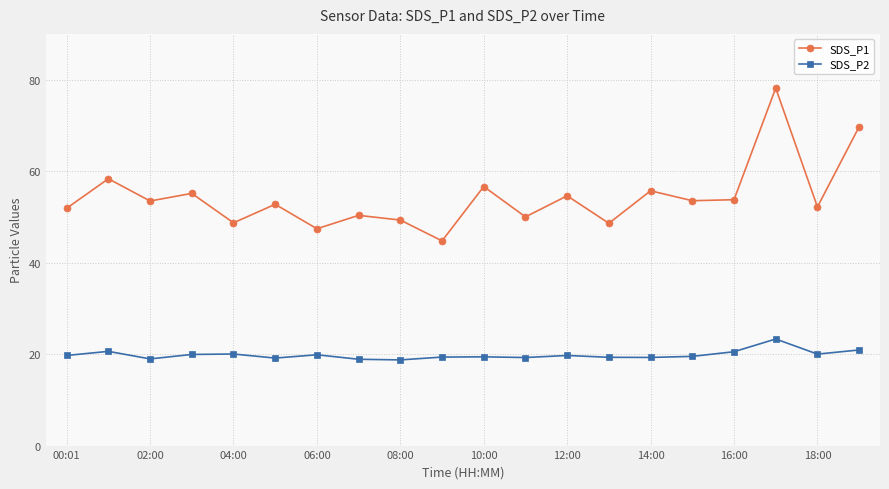

Which series has the largest total across all categories?

SDS_P1